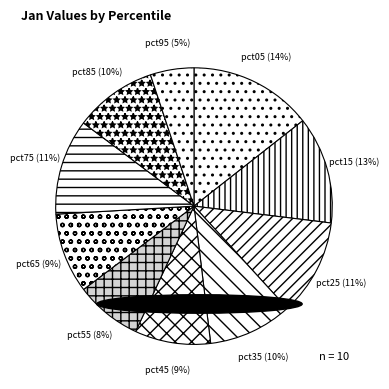

How many slices are in this pie chart?

10